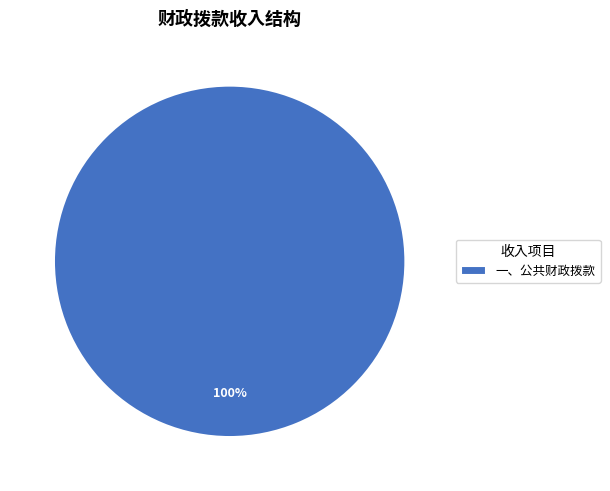

Rank the categories by value from lowest to highest.

一、公共财政拨款